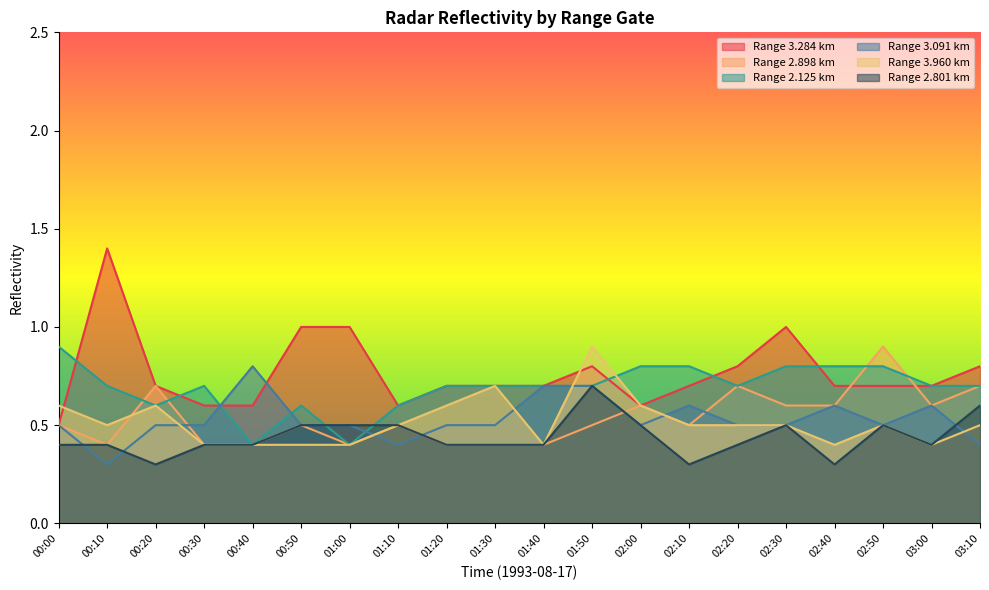

What is the sum of the 3.960 values at 01:50 and 00:00?

1.5